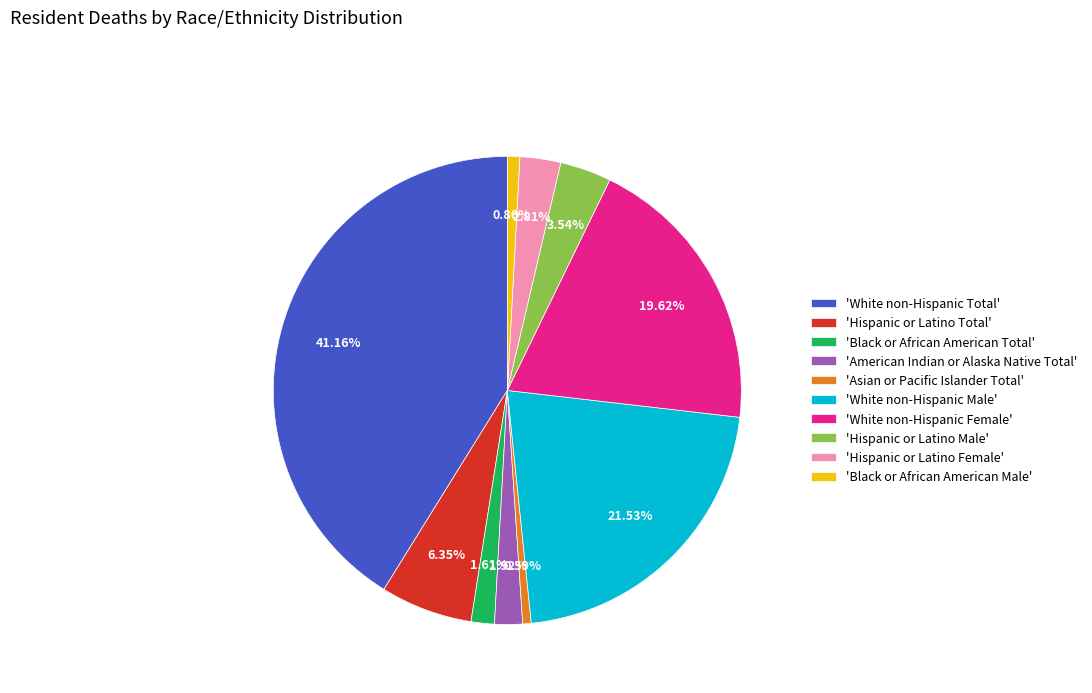

Does 'American Indian or Alaska Native Total' represent more than half of the total?

No